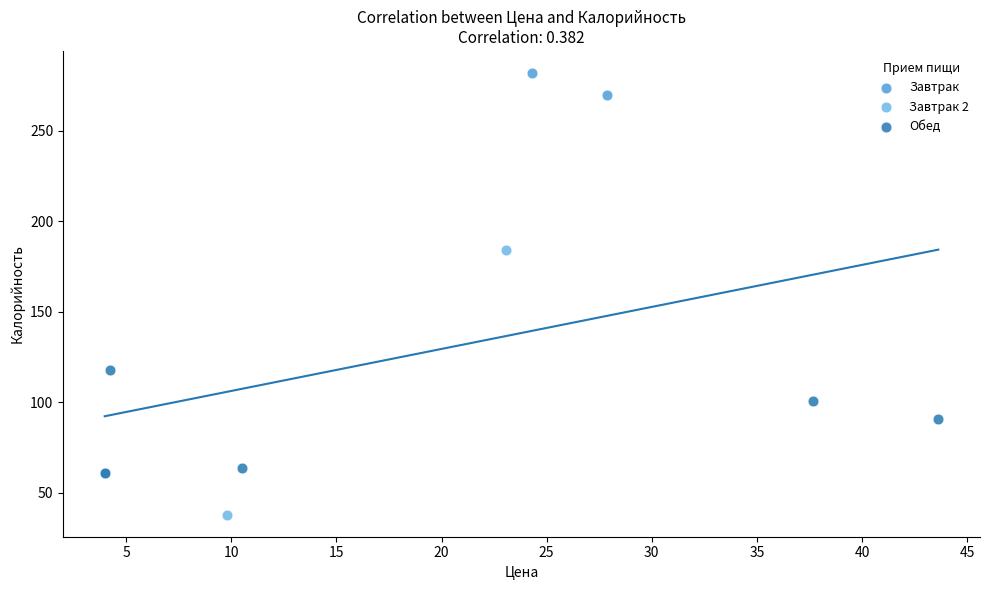

What are all the series names shown in the legend?

Завтрак, Завтрак 2, Обед